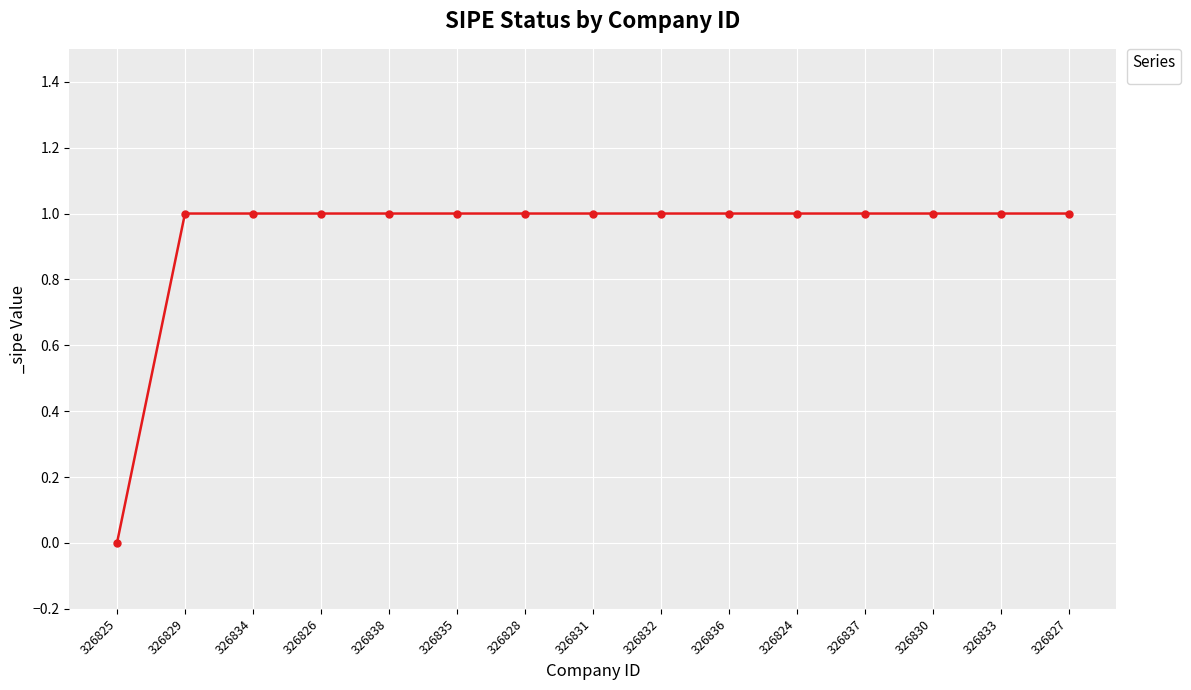

The value at 326837 is 1. True or false?

True